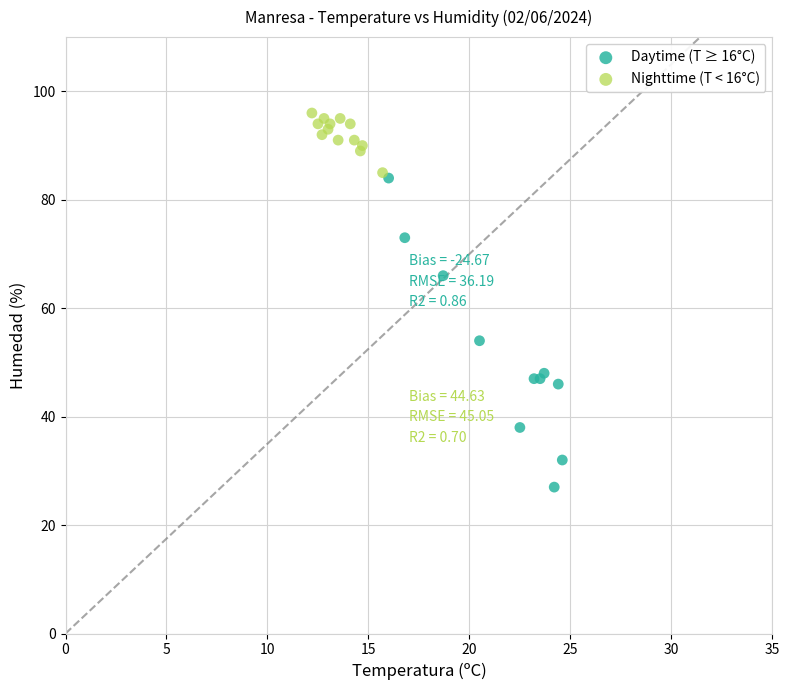

Which series has the largest Y range (max minus min)?

Daytime (T ≥ 16°C)